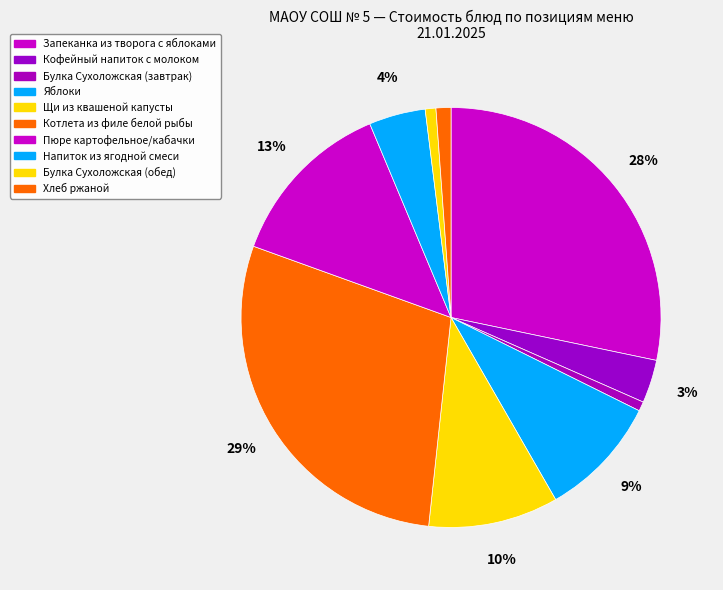

The Хлеб ржаной slice represents 12% of the pie. True or false?

False